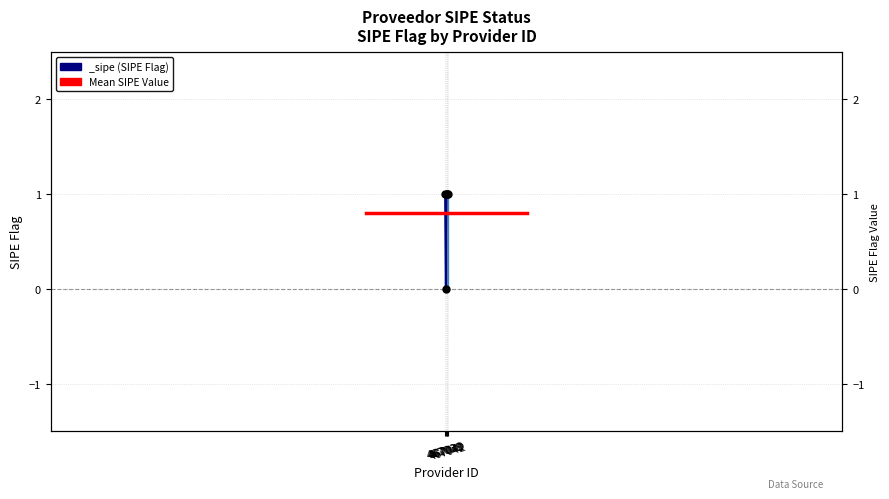

Which label corresponds to the smallest value in the chart?

467039